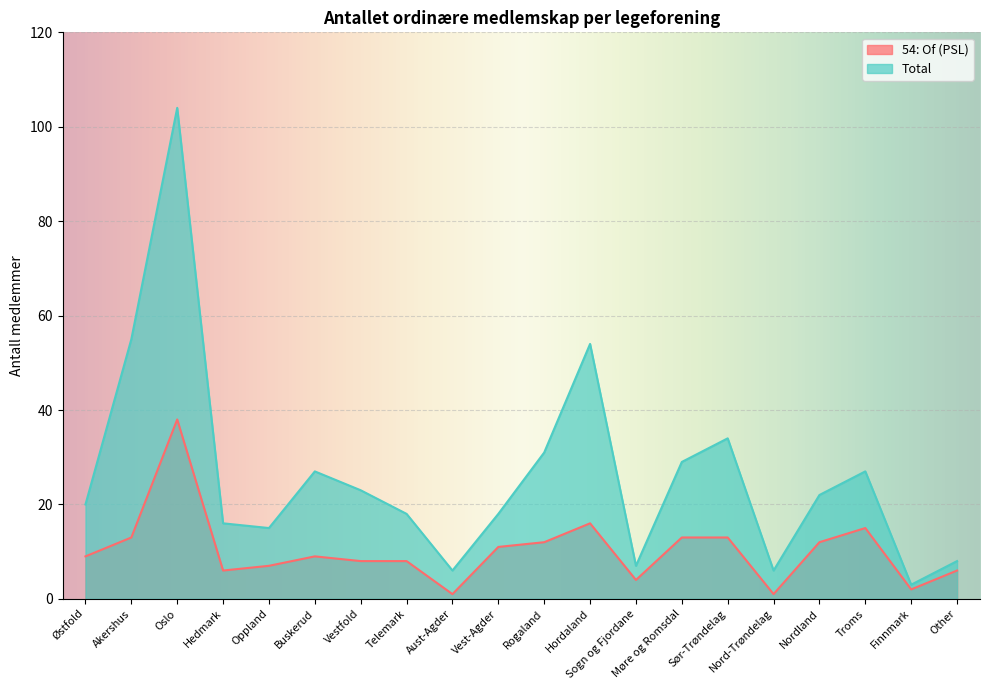

What is the label of the 18th point from the left?

Troms